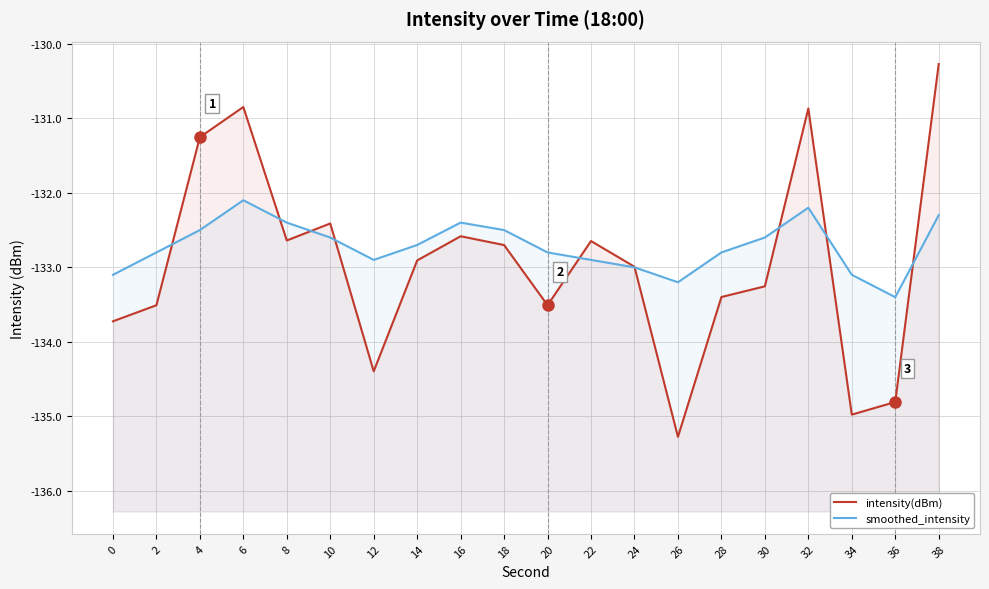

What is the value of the intensity(dBm) point at the 6th from the left?

-132.4